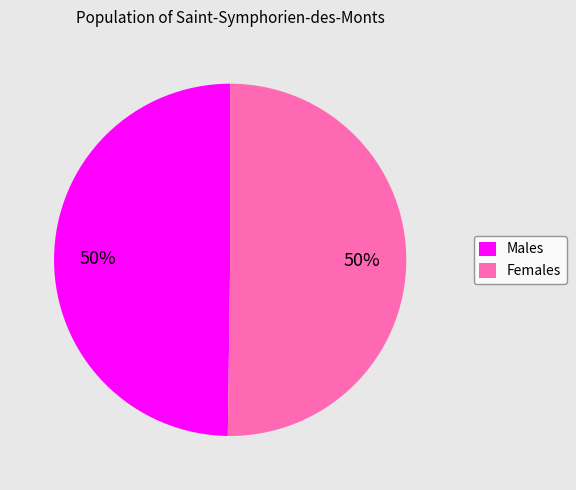

Count the number of slices in the pie.

2